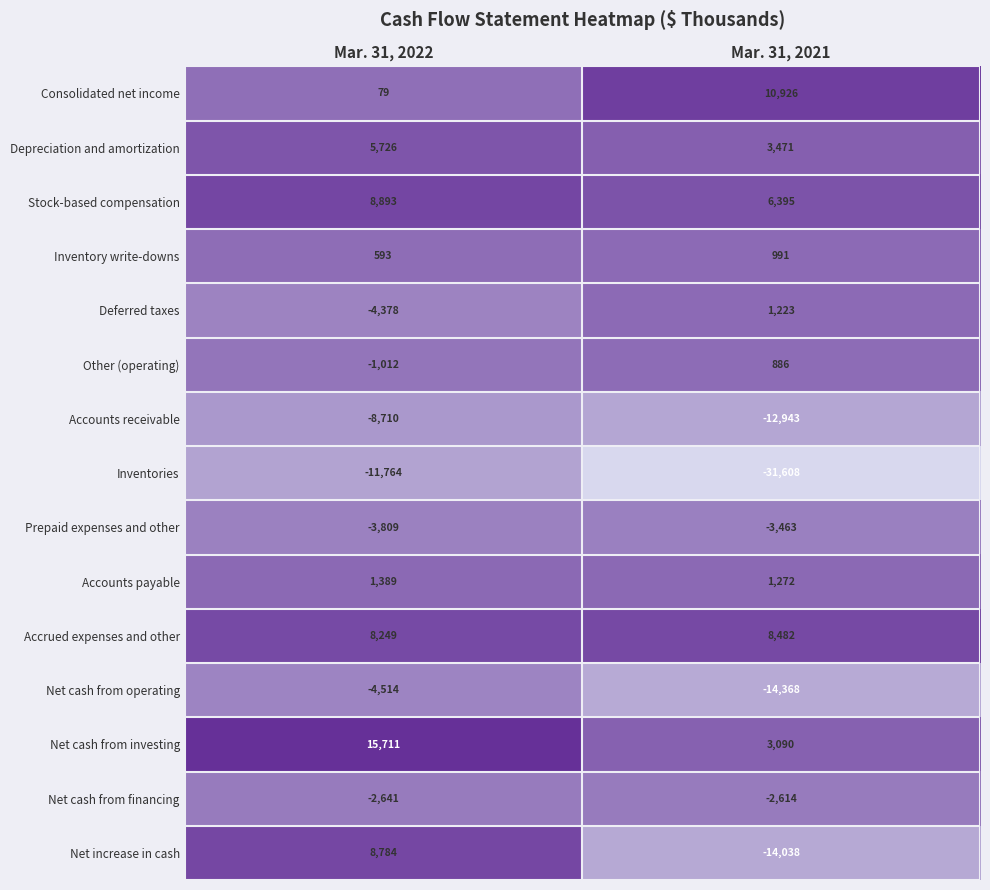

What is the lowest value of the Prepaid expenses and other series?

-3809